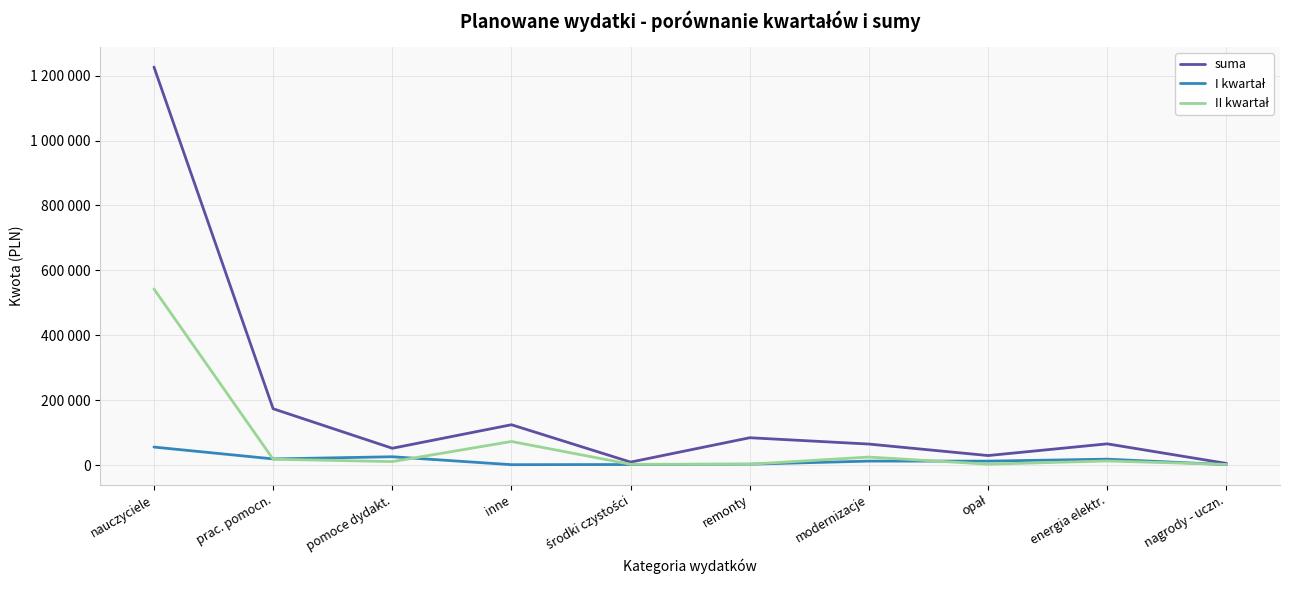

What is the greatest value displayed?

1226702